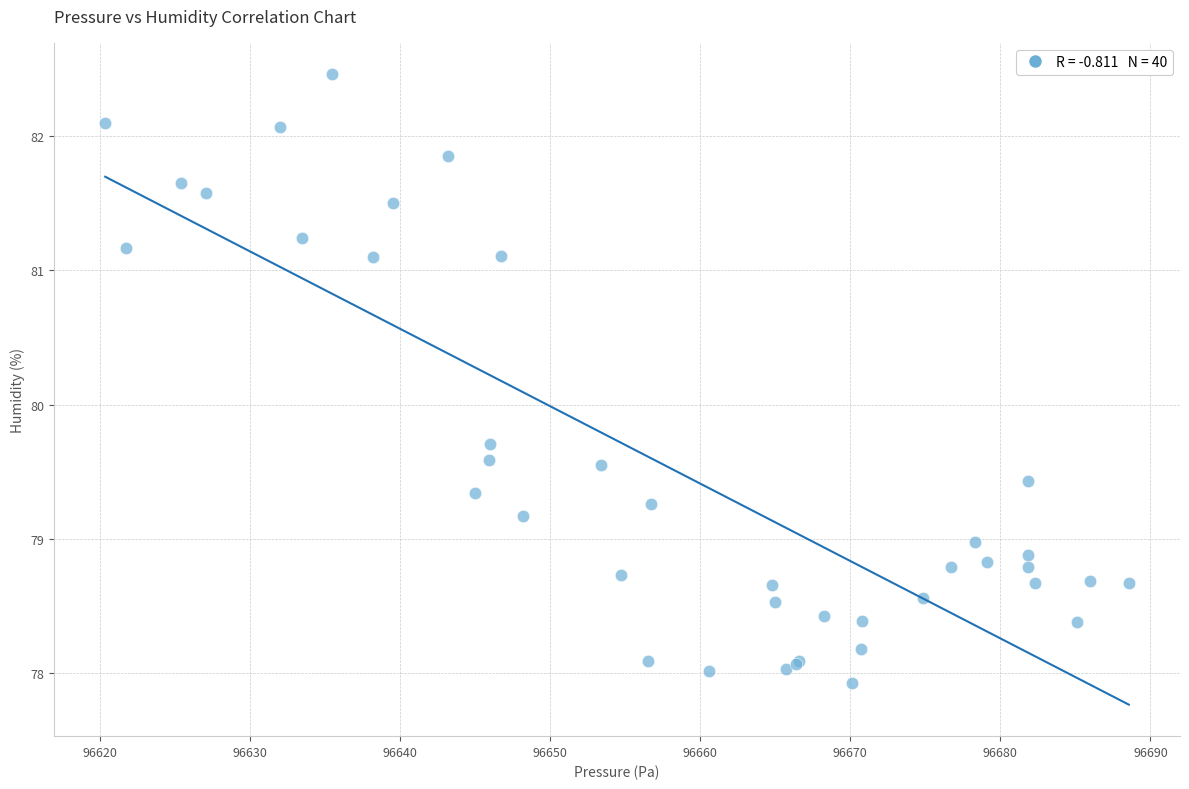

What Y value in the scatter plot is closest to 80?

79.7